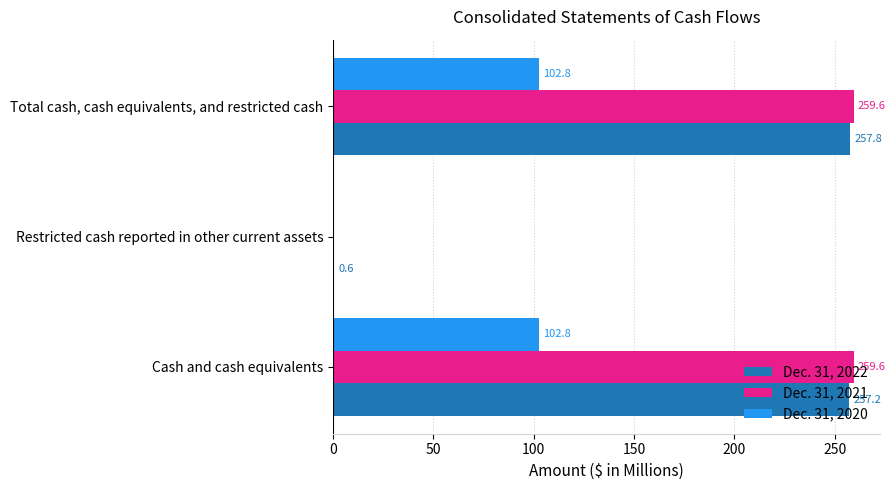

What is the greatest value displayed?

259.6